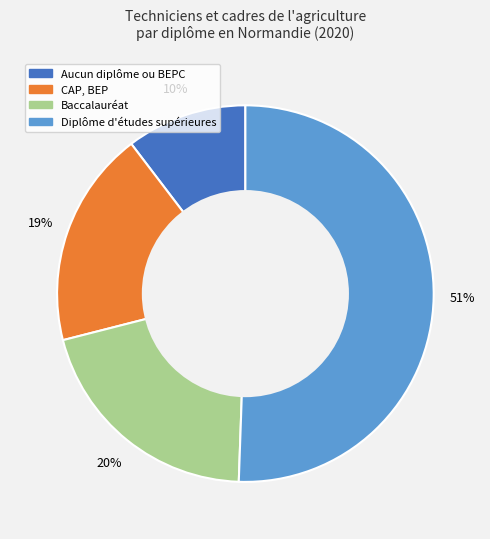

What is the ratio of the value at Diplôme d'études supérieures to the value at CAP, BEP?

2.7